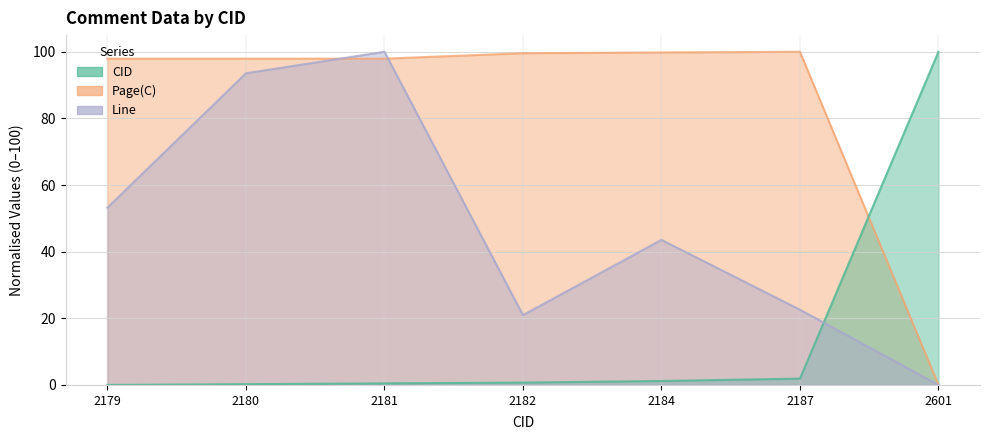

In Line, how many points are higher than both neighbors (excluding endpoints)?

2